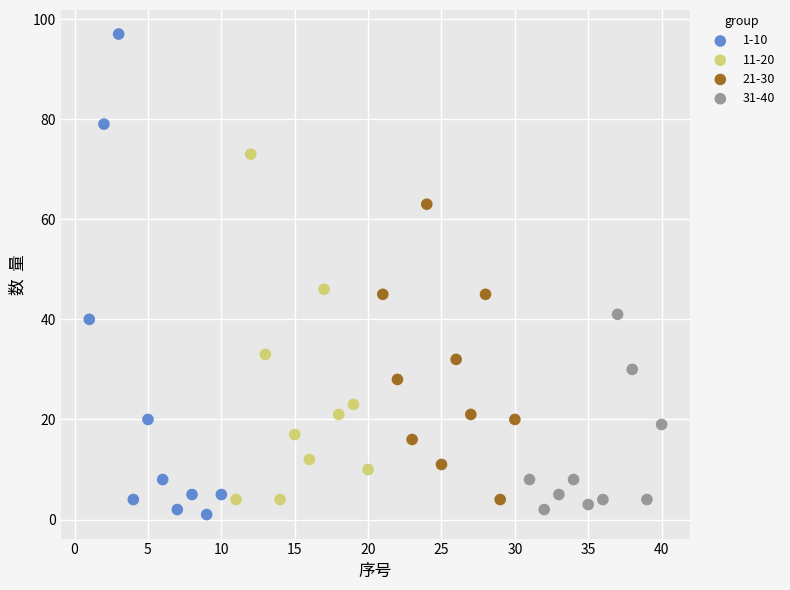

Which series contains the lowest Y value?

1-10